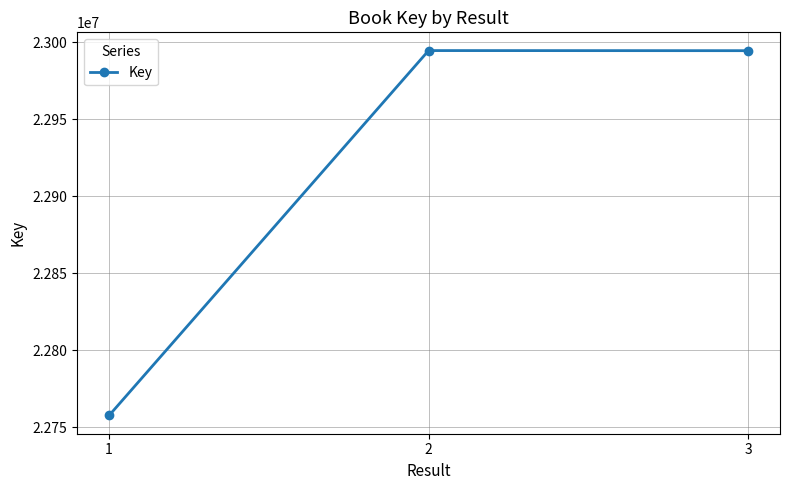

How many lines are shown in the chart?

1